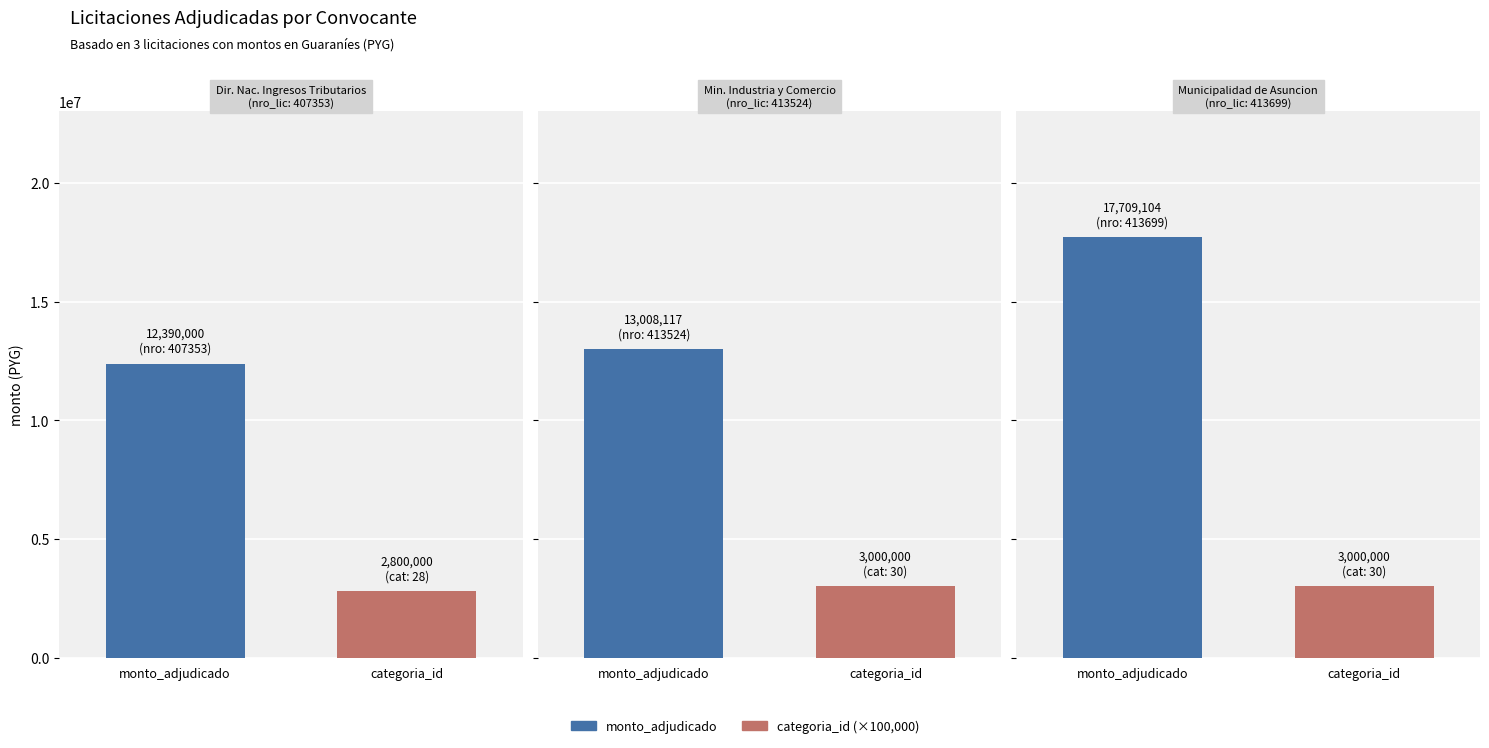

True or false: nro_licitacion has a value of 567603 at categoria_id.

False